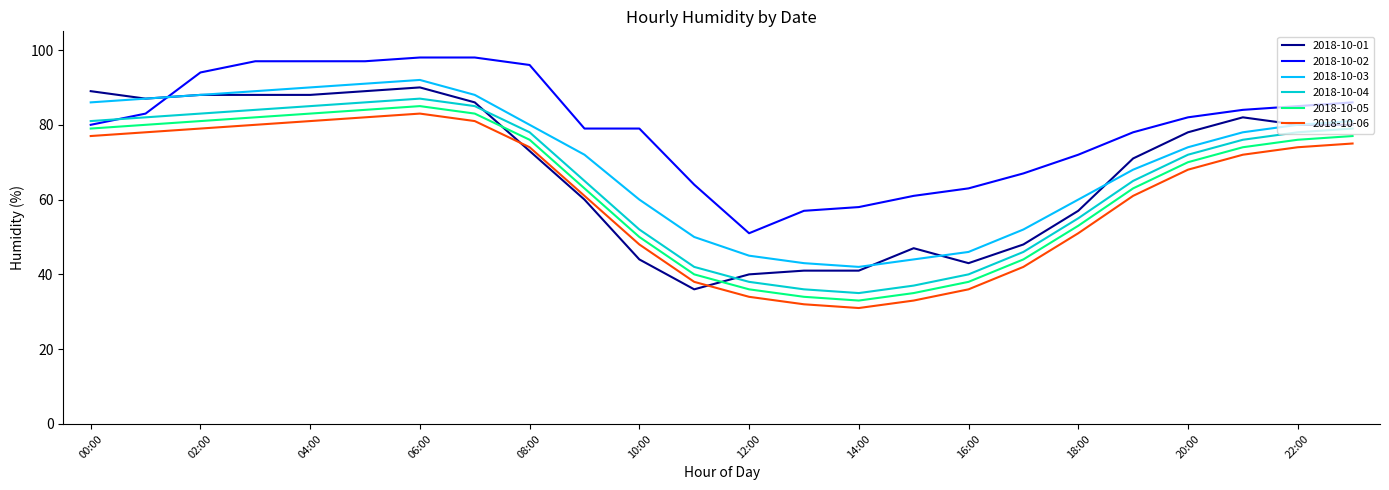

What are all the series names shown in the legend?

2018-10-01, 2018-10-02, 2018-10-03, 2018-10-04, 2018-10-05, 2018-10-06